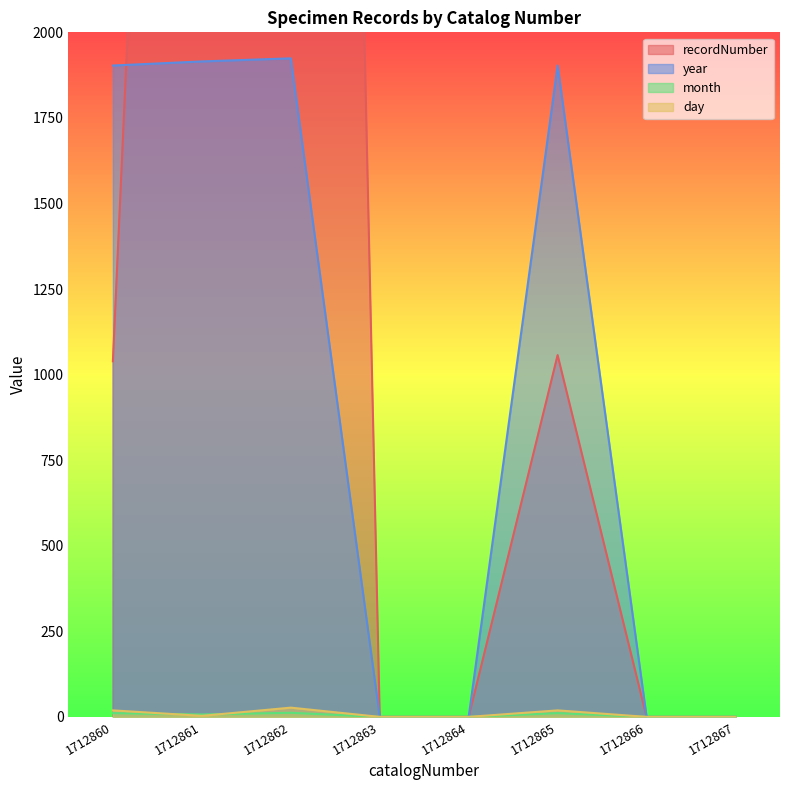

What is the sum of all recordNumber values?

20486